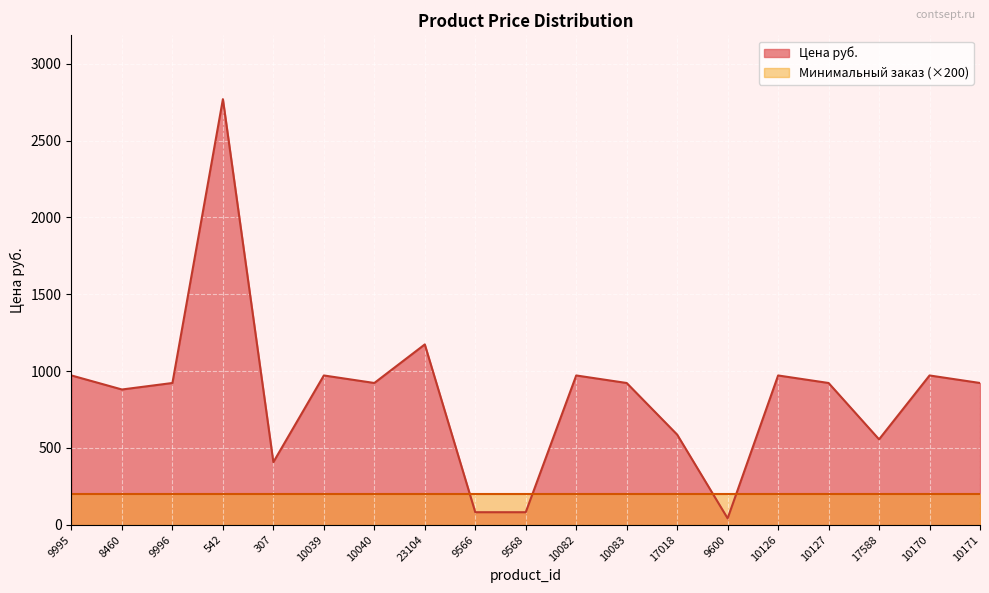

What is the average value?

845.1